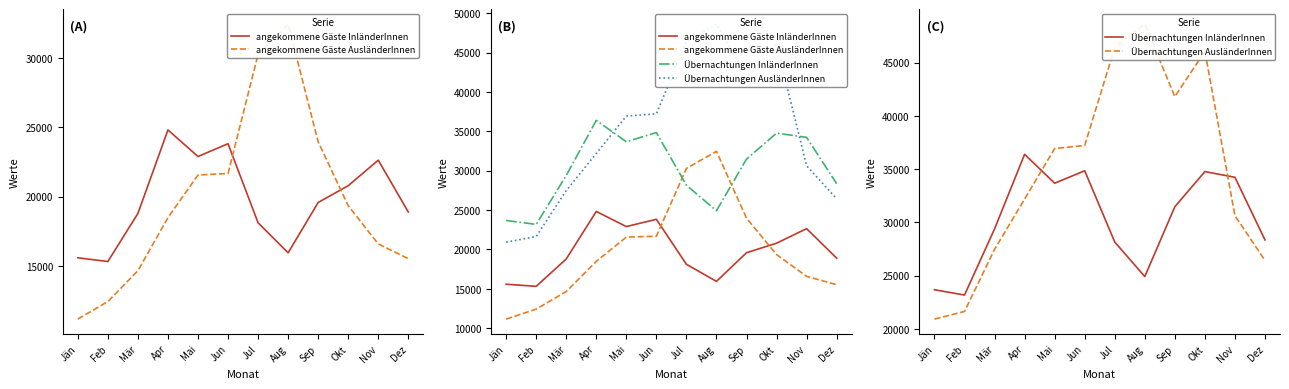

Rank the series at Jun from highest to lowest value.

Übernachtungen AusländerInnen, Übernachtungen InländerInnen, angekommene Gäste InländerInnen, angekommene Gäste AusländerInnen